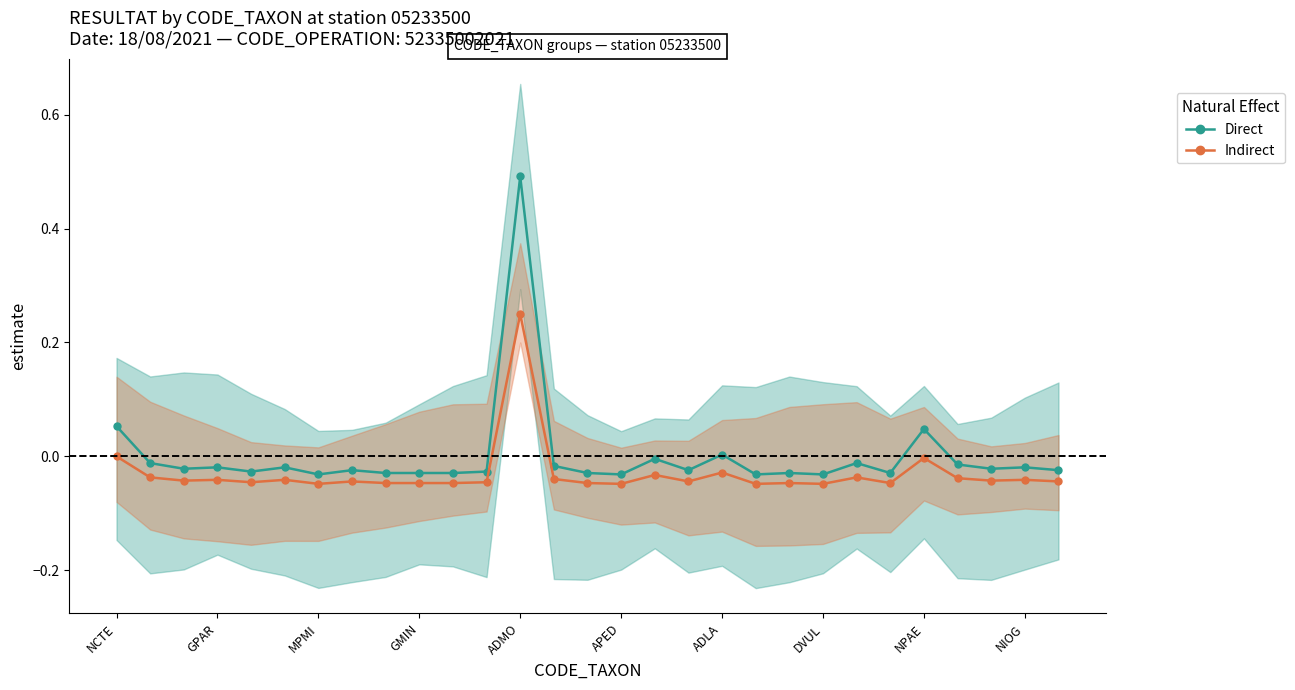

True or false: Direct and Indirect cross at least once.

False